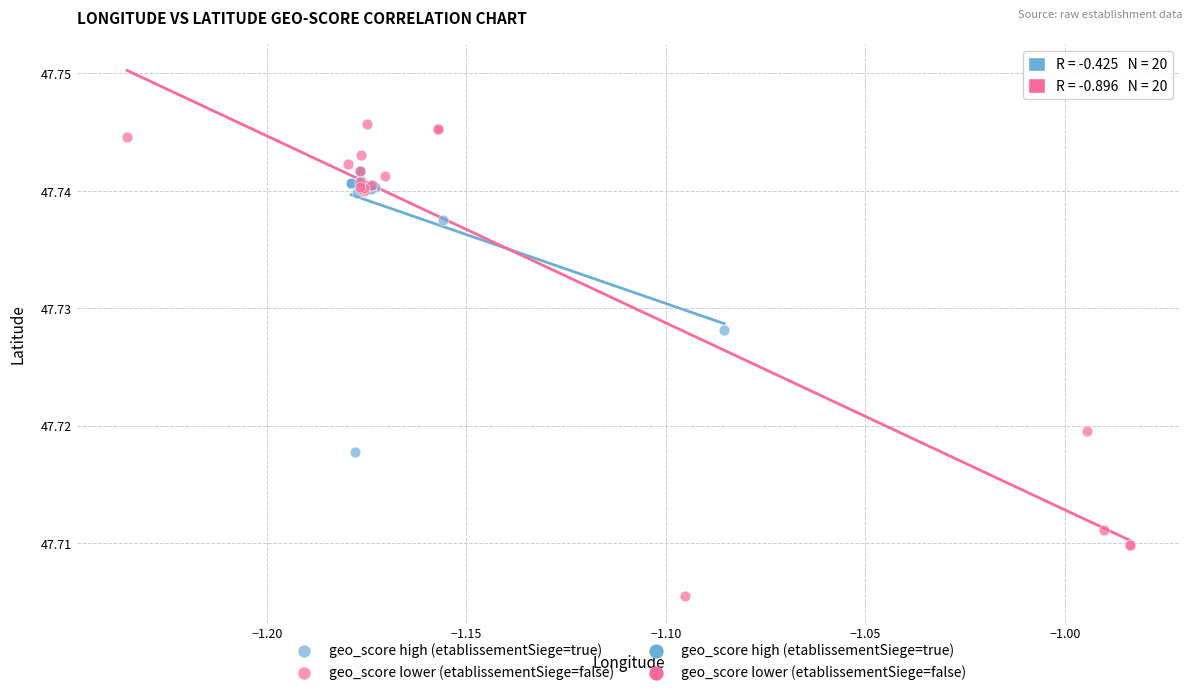

Which series reaches the maximum Y coordinate?

geo_score lower (etablissementSiege=false)